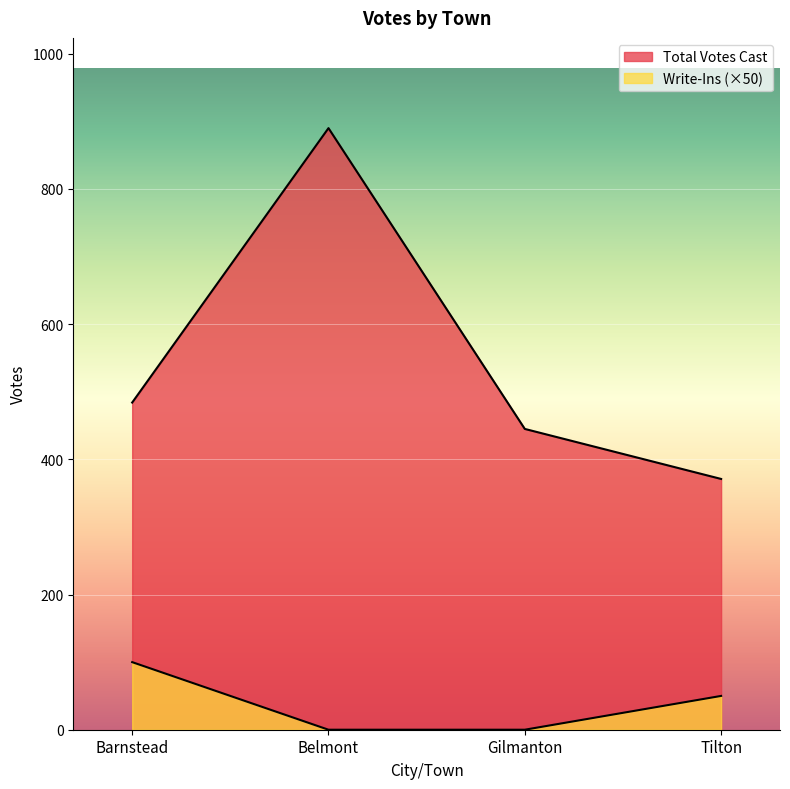

What is the label of the 4th point from the left?

Tilton